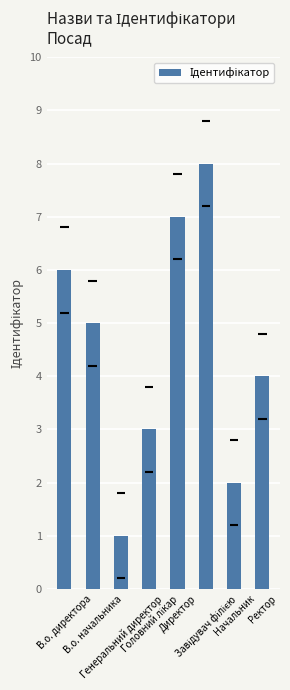

At which label is the value closest to 4?

Ректор